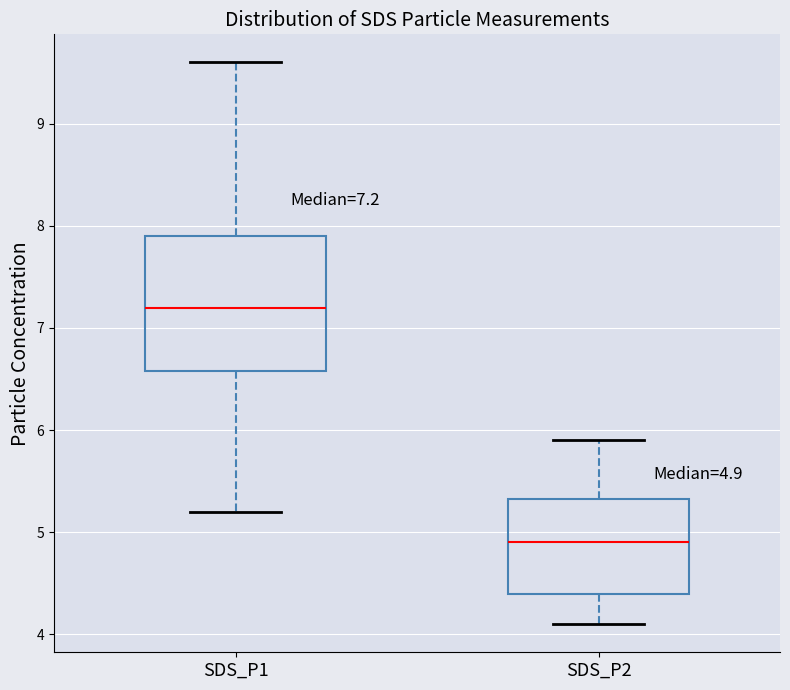

Which box's median line is the highest?

SDS_P1